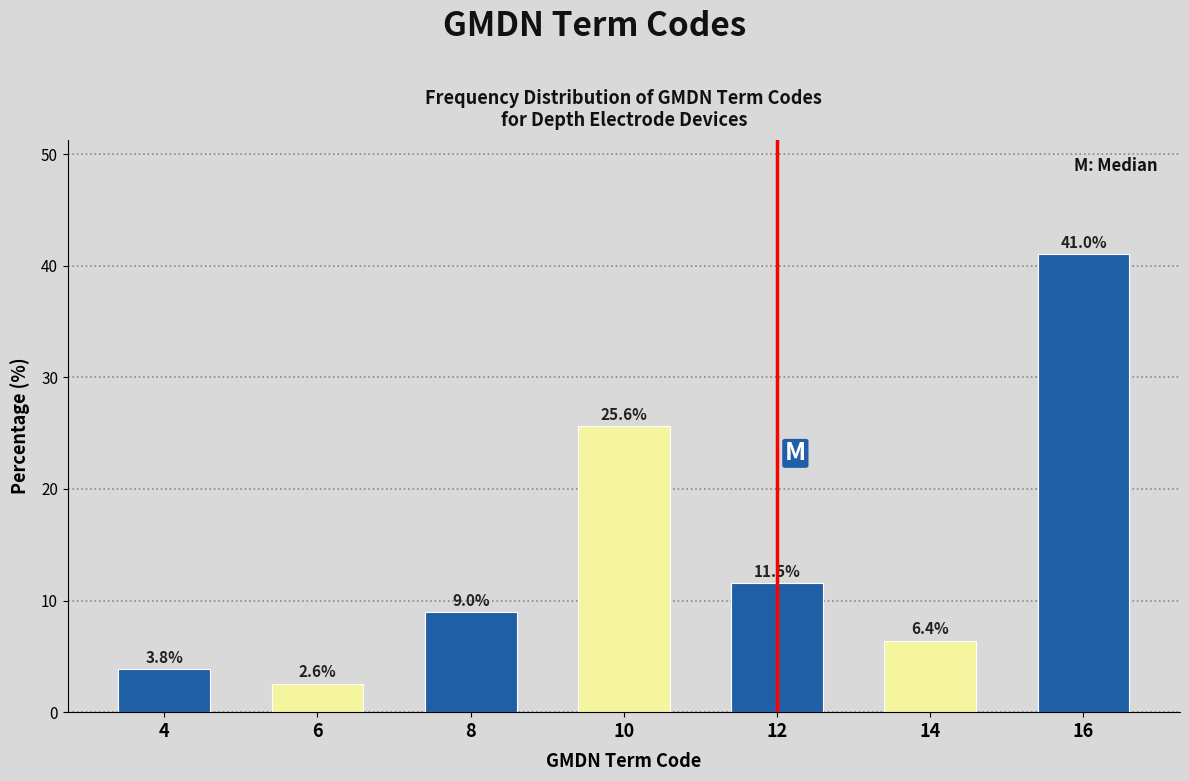

Reading right to left, list all the values displayed in this chart.

16=41.0	14=6.4	12=11.5	10=25.6	8=9.0	6=2.6	4=3.8